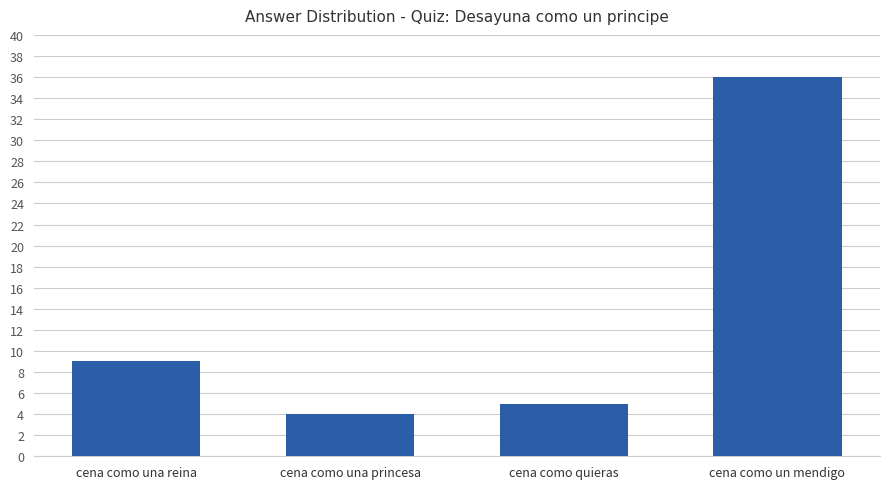

Are the bars horizontal?

No